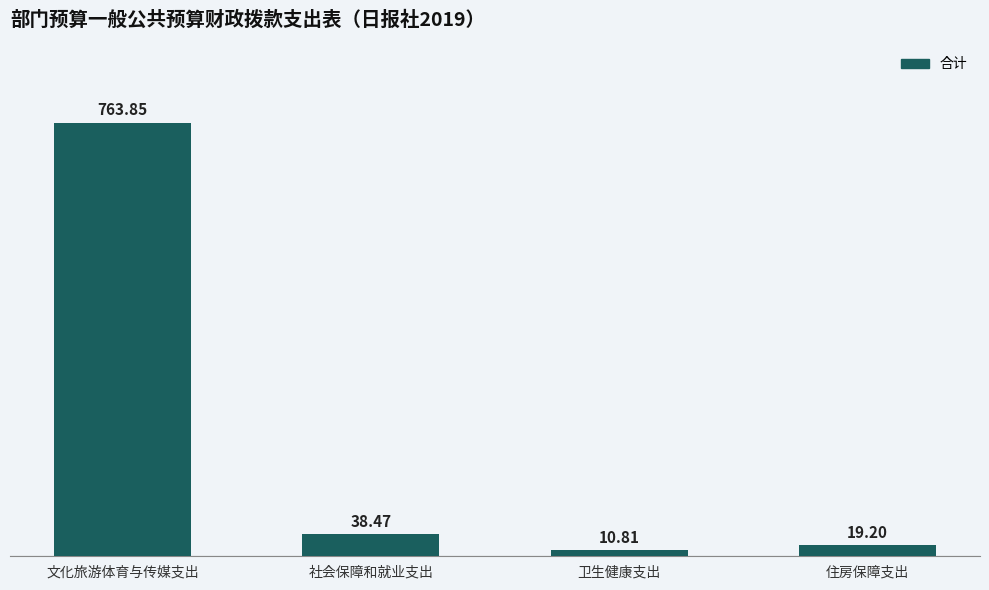

Which category has the highest value across all series?

文化旅游体育与传媒支出